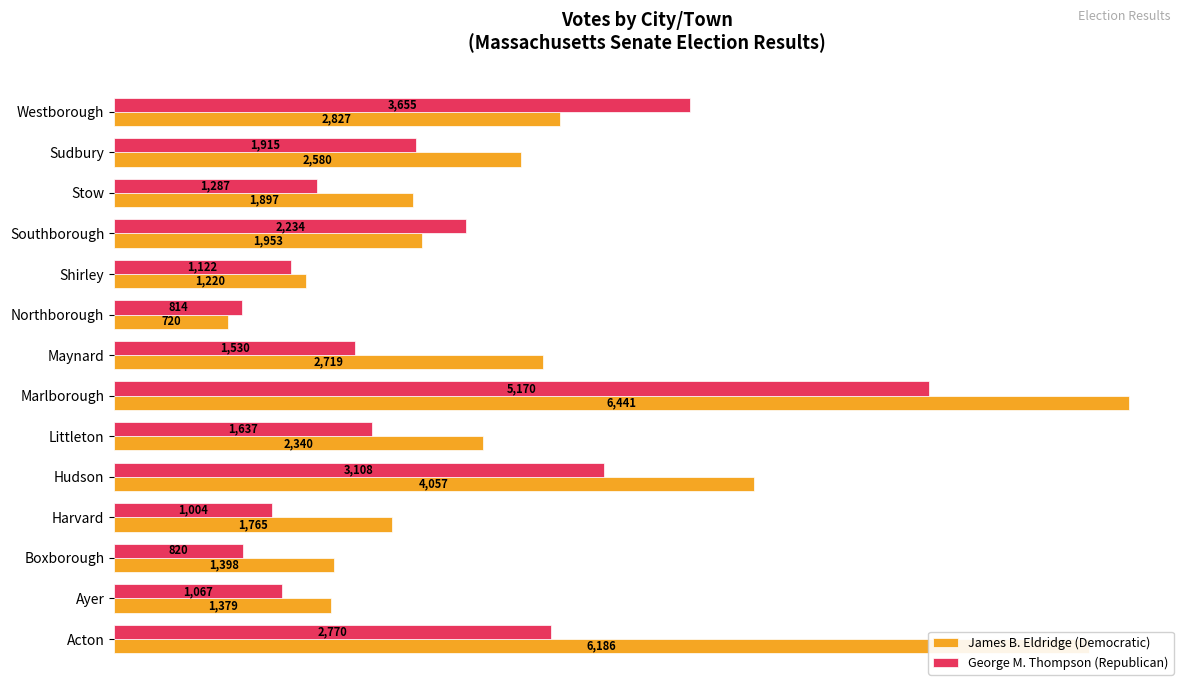

Where is James B. Eldridge (Democratic) nearest to the value 3580?

Hudson